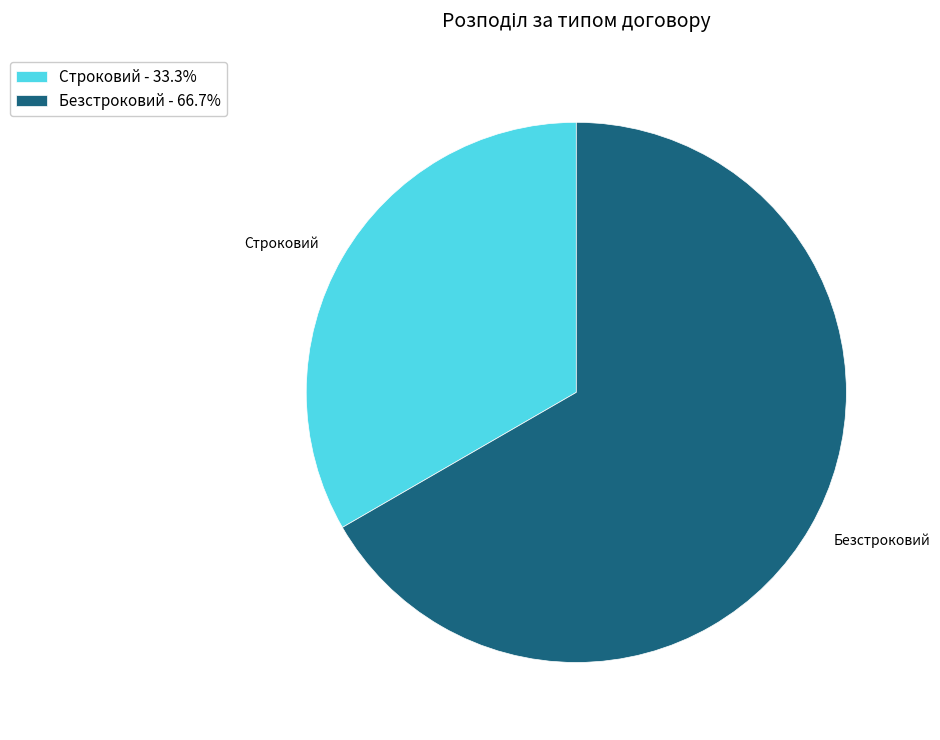

Is the sum of Строковий - 33.3% and Безстроковий - 66.7% greater than half?

Yes